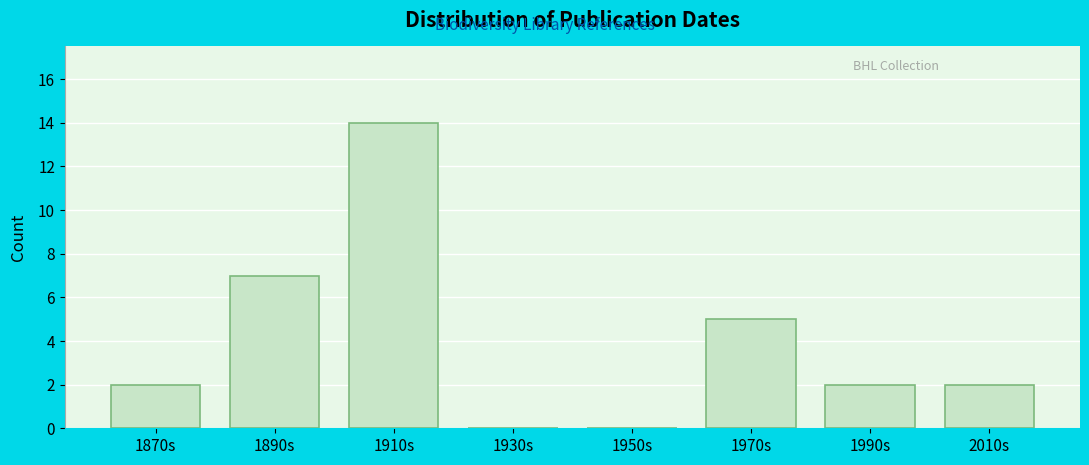

Reading left to right, extract all data points from this chart.

1870s=2	1890s=7	1910s=14	1930s=0	1950s=0	1970s=5	1990s=2	2010s=2